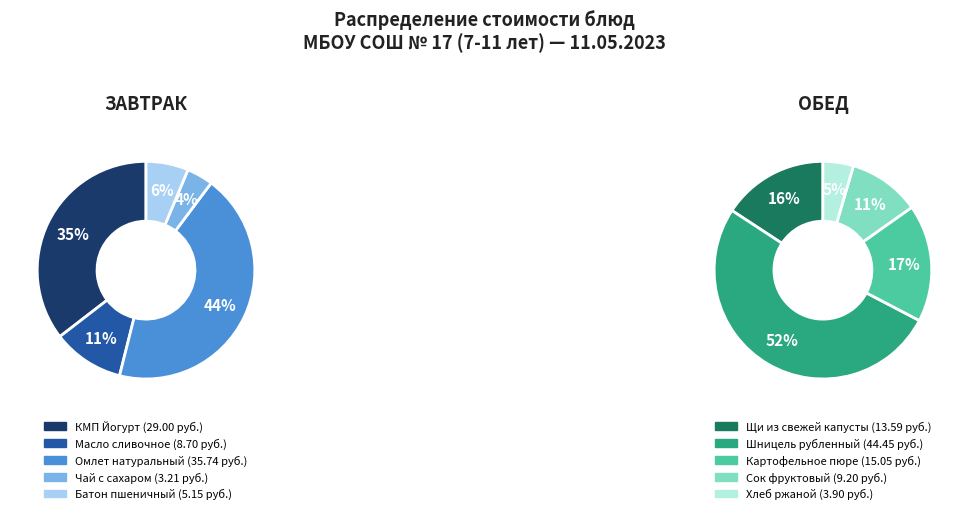

What is the largest slice in the pie chart?

Шницель рубленный